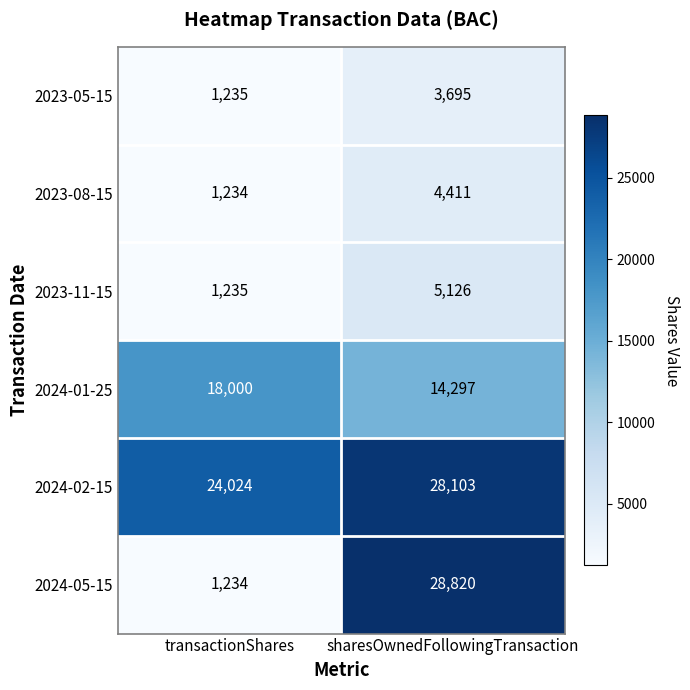

Count the number of categories in the chart.

2